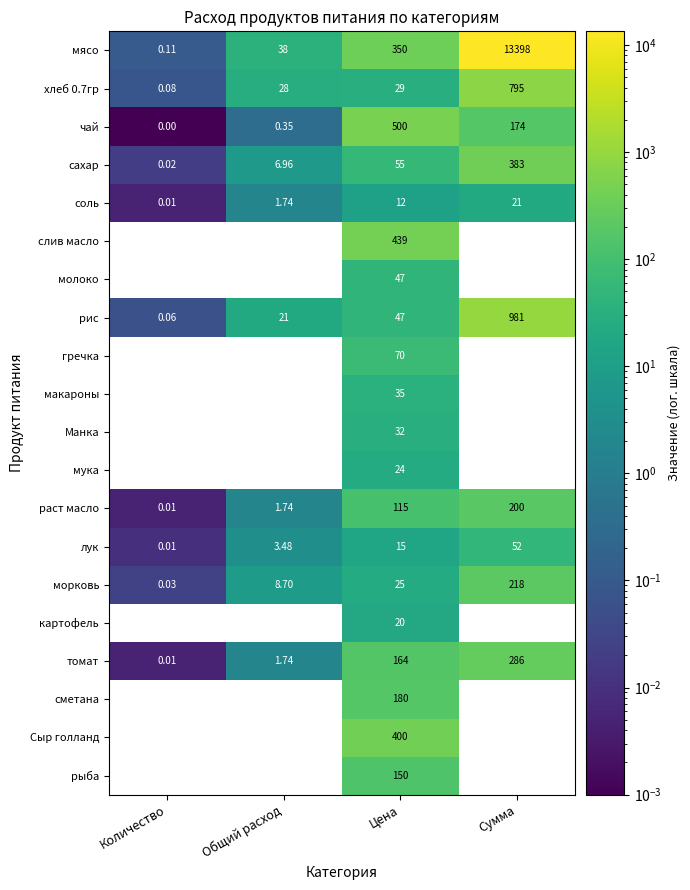

Is the value of морковь at Количество greater than the value of лук at Общий расход?

No